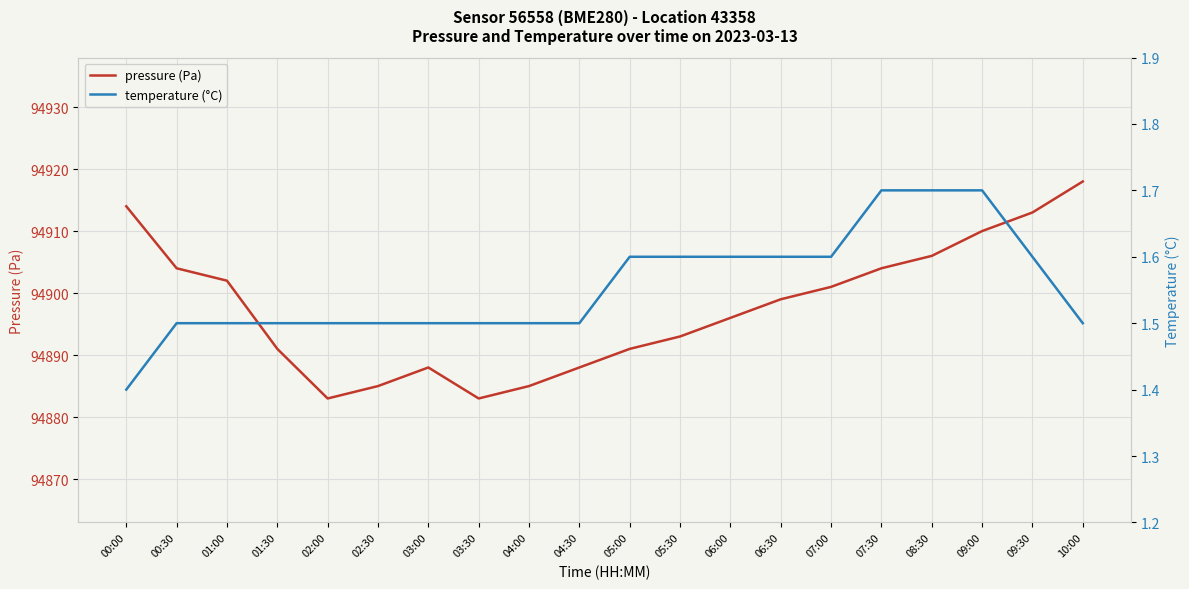

Is it true that pressure (Pa) equals 155434.0 at 10:00?

False